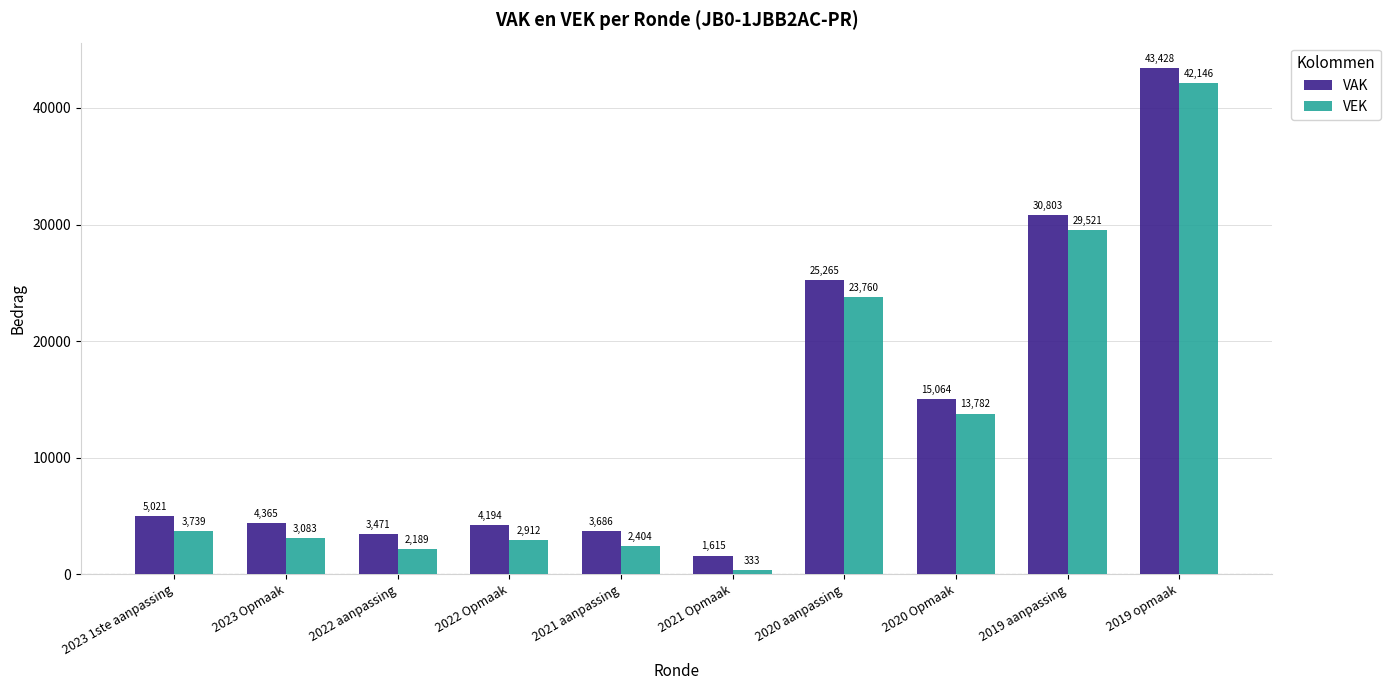

What is the difference between the highest and lowest values at 2023 1ste aanpassing?

1282